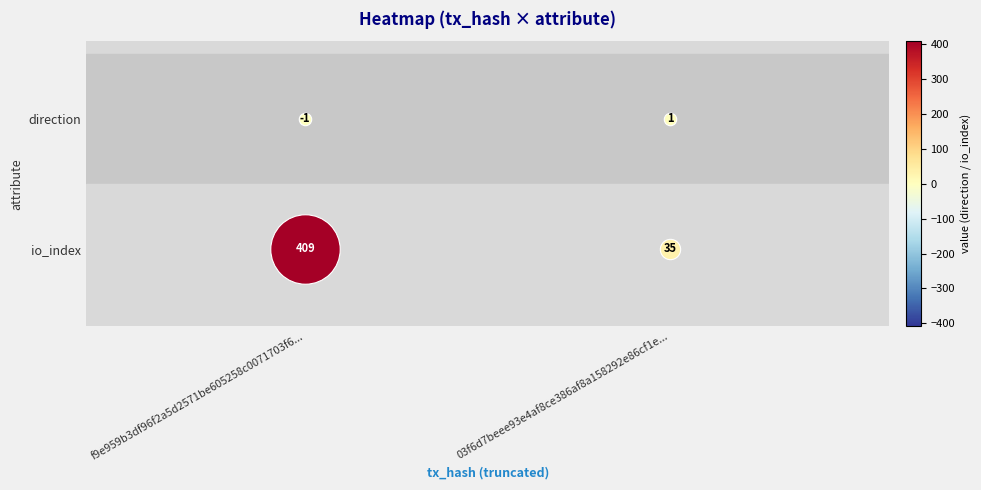

Is it true that f9e959b3df96f2a5d2571be605258c0071703f6 equals 409 at 1?

True